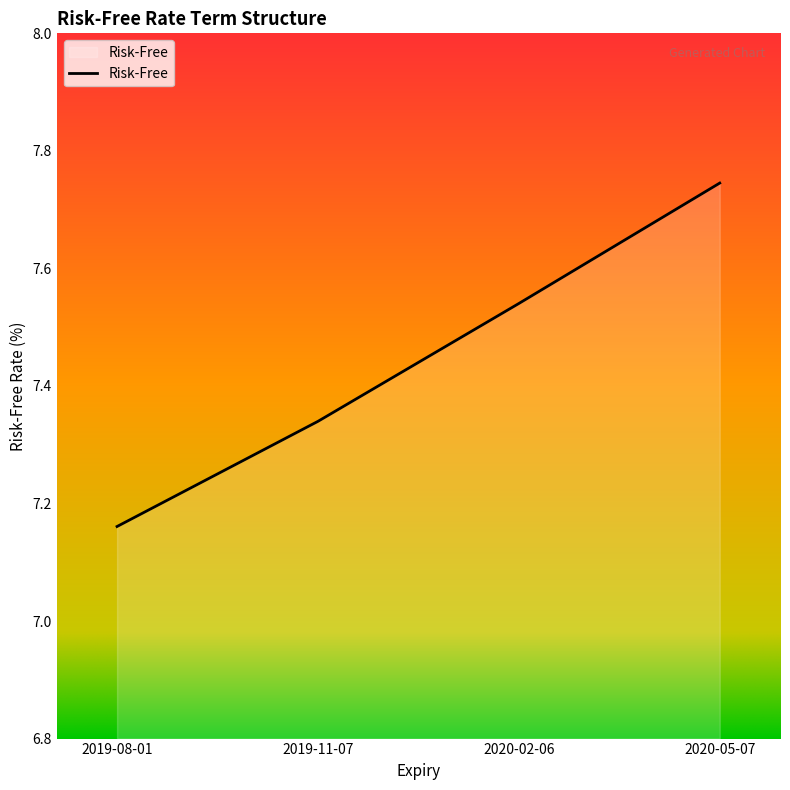

What is the average value?

7.4